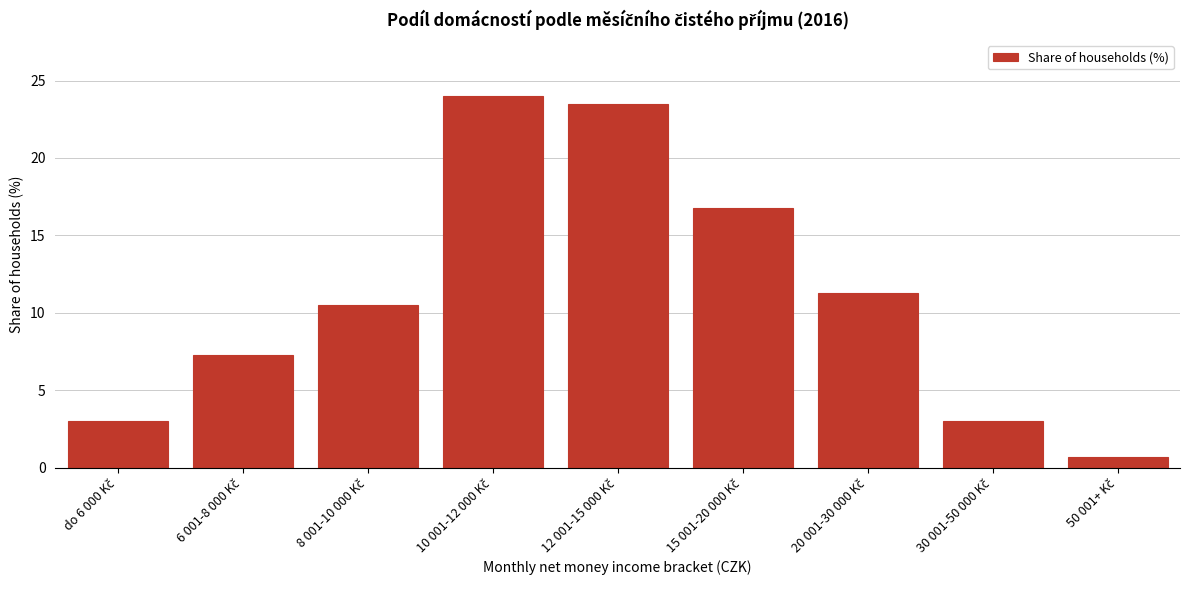

Reading left to right, what are all the values shown in this chart?

3.0	7.3	10.5	24.0	23.5	16.8	11.3	3.0	0.7